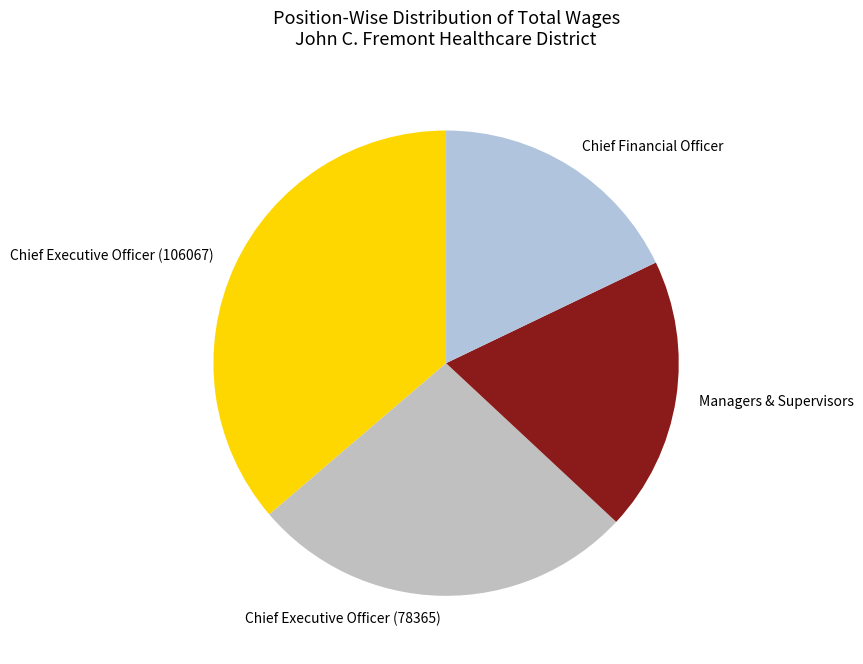

Which category has the smallest portion of the pie?

Chief Financial Officer